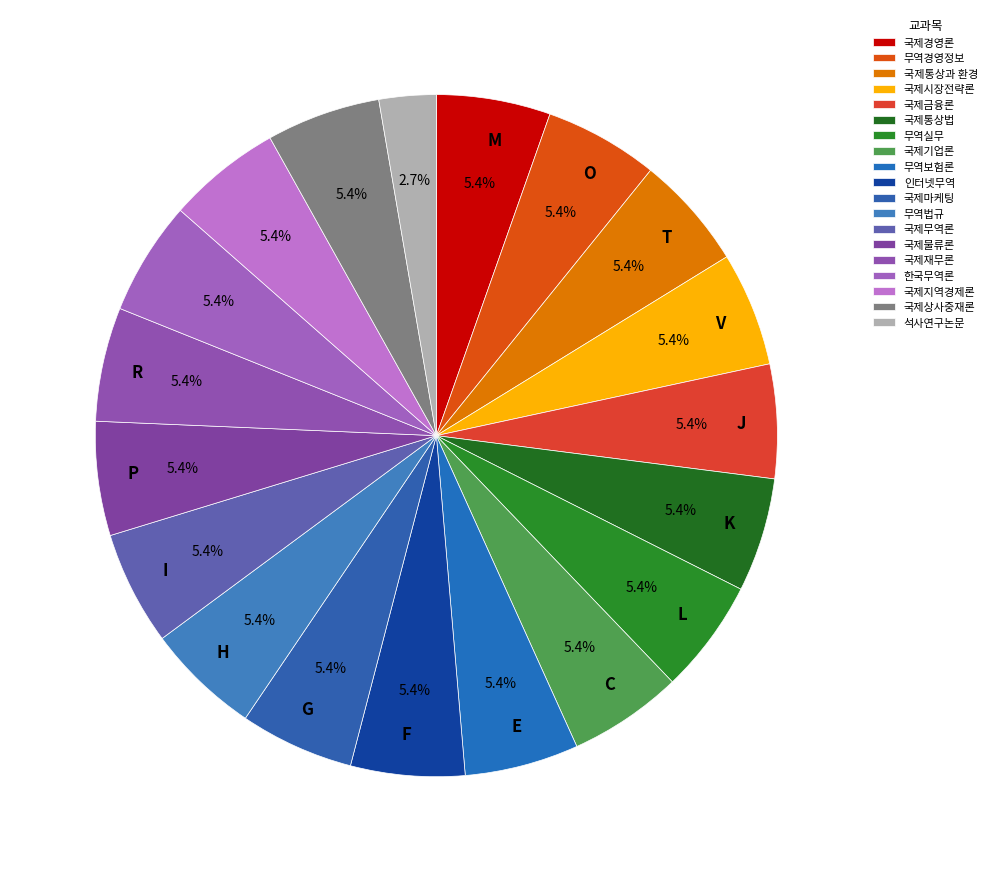

Count the number of slices in the pie.

19